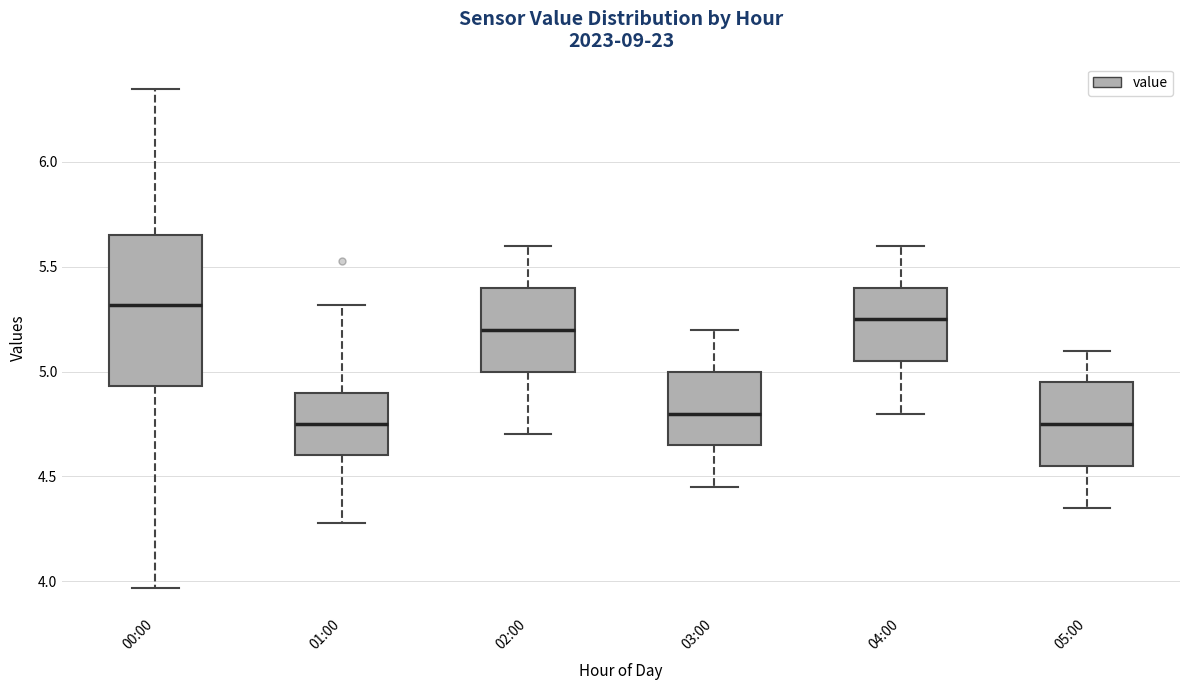

Which box is the tallest, from its lower edge to its upper edge?

00:00